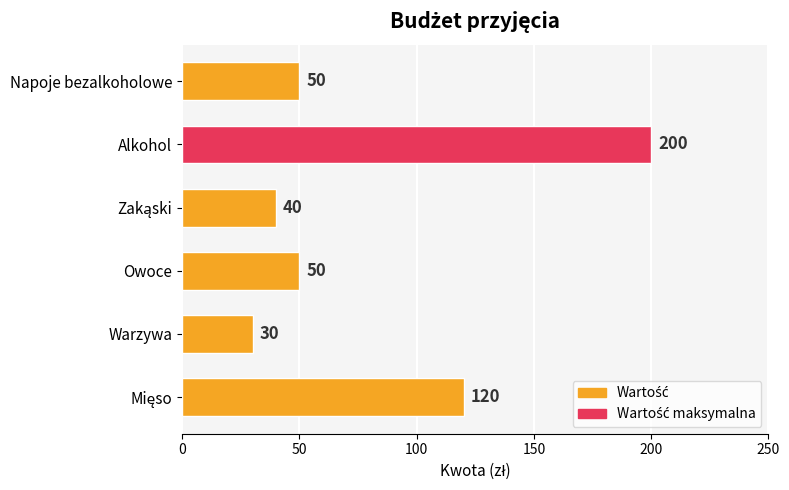

Count the number of categories in the chart.

6